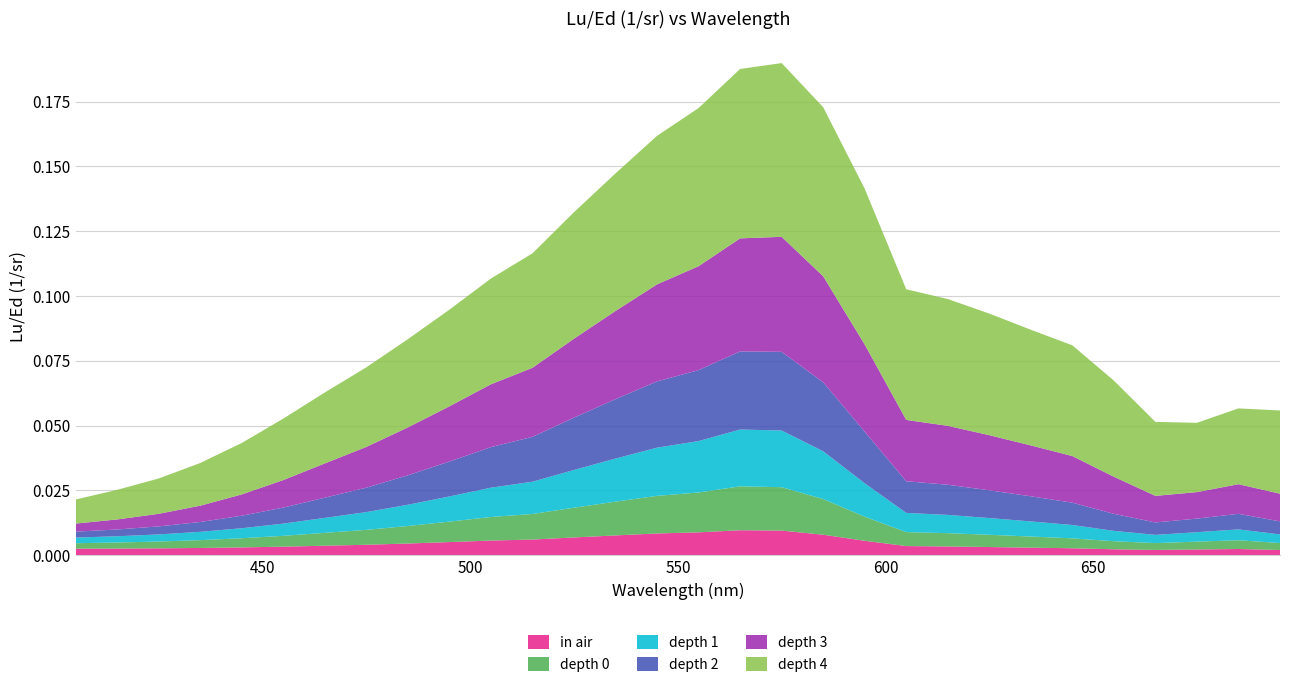

Reading left to right, what are all the values shown in this chart?

in air: 405=0.0	415=0.0	425=0.0	435=0.0	445=0.0	455=0.0	465=0.0	475=0.0	485=0.0	495=0.0	505=0.0	515=0.0	525=0.0	535=0.0	545=0.0	555=0.0	565=0.0	575=0.0	585=0.0	595=0.0	605=0.0	615=0.0	625=0.0	635=0.0	645=0.0	655=0.0	665=0.0	675=0.0	685=0.0	695=0.0
depth 0: 405=0.0	415=0.0	425=0.0	435=0.0	445=0.0	455=0.0	465=0.0	475=0.0	485=0.0	495=0.0	505=0.0	515=0.0	525=0.0	535=0.0	545=0.0	555=0.0	565=0.0	575=0.0	585=0.0	595=0.0	605=0.0	615=0.0	625=0.0	635=0.0	645=0.0	655=0.0	665=0.0	675=0.0	685=0.0	695=0.0
depth 1: 405=0.0	415=0.0	425=0.0	435=0.0	445=0.0	455=0.0	465=0.0	475=0.0	485=0.0	495=0.0	505=0.0	515=0.0	525=0.0	535=0.0	545=0.0	555=0.0	565=0.0	575=0.0	585=0.0	595=0.0	605=0.0	615=0.0	625=0.0	635=0.0	645=0.0	655=0.0	665=0.0	675=0.0	685=0.0	695=0.0
depth 2: 405=0.0	415=0.0	425=0.0	435=0.0	445=0.0	455=0.0	465=0.0	475=0.0	485=0.0	495=0.0	505=0.0	515=0.0	525=0.0	535=0.0	545=0.0	555=0.0	565=0.0	575=0.0	585=0.0	595=0.0	605=0.0	615=0.0	625=0.0	635=0.0	645=0.0	655=0.0	665=0.0	675=0.0	685=0.0	695=0.0
depth 3: 405=0.0	415=0.0	425=0.0	435=0.0	445=0.0	455=0.0	465=0.0	475=0.0	485=0.0	495=0.0	505=0.0	515=0.0	525=0.0	535=0.0	545=0.0	555=0.0	565=0.0	575=0.0	585=0.0	595=0.0	605=0.0	615=0.0	625=0.0	635=0.0	645=0.0	655=0.0	665=0.0	675=0.0	685=0.0	695=0.0
depth 4: 405=0.0	415=0.0	425=0.0	435=0.0	445=0.0	455=0.0	465=0.0	475=0.0	485=0.0	495=0.0	505=0.0	515=0.0	525=0.0	535=0.1	545=0.1	555=0.1	565=0.1	575=0.1	585=0.1	595=0.1	605=0.1	615=0.0	625=0.0	635=0.0	645=0.0	655=0.0	665=0.0	675=0.0	685=0.0	695=0.0